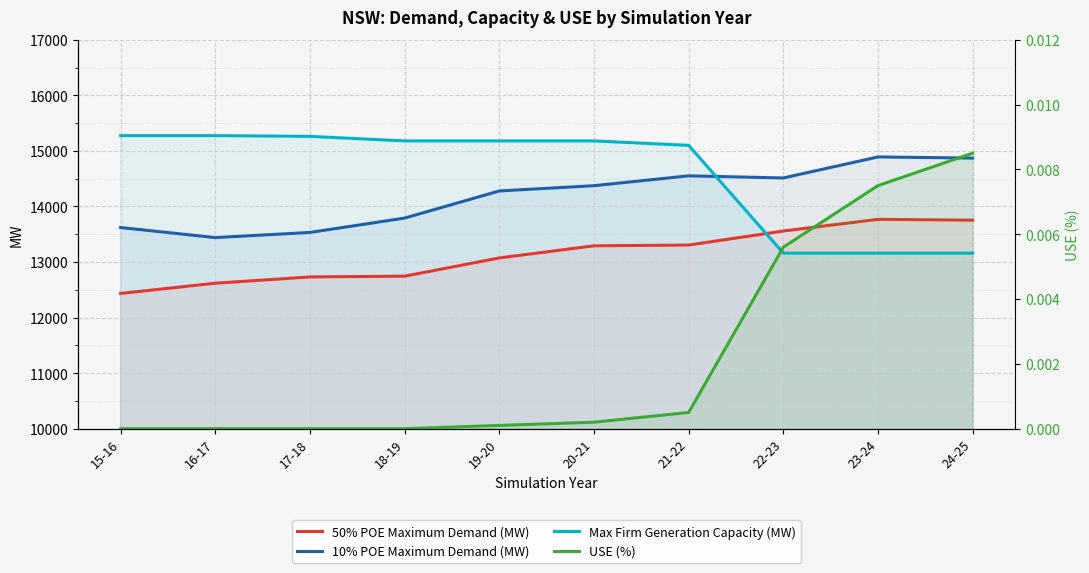

What position from the left is 17-18?

3